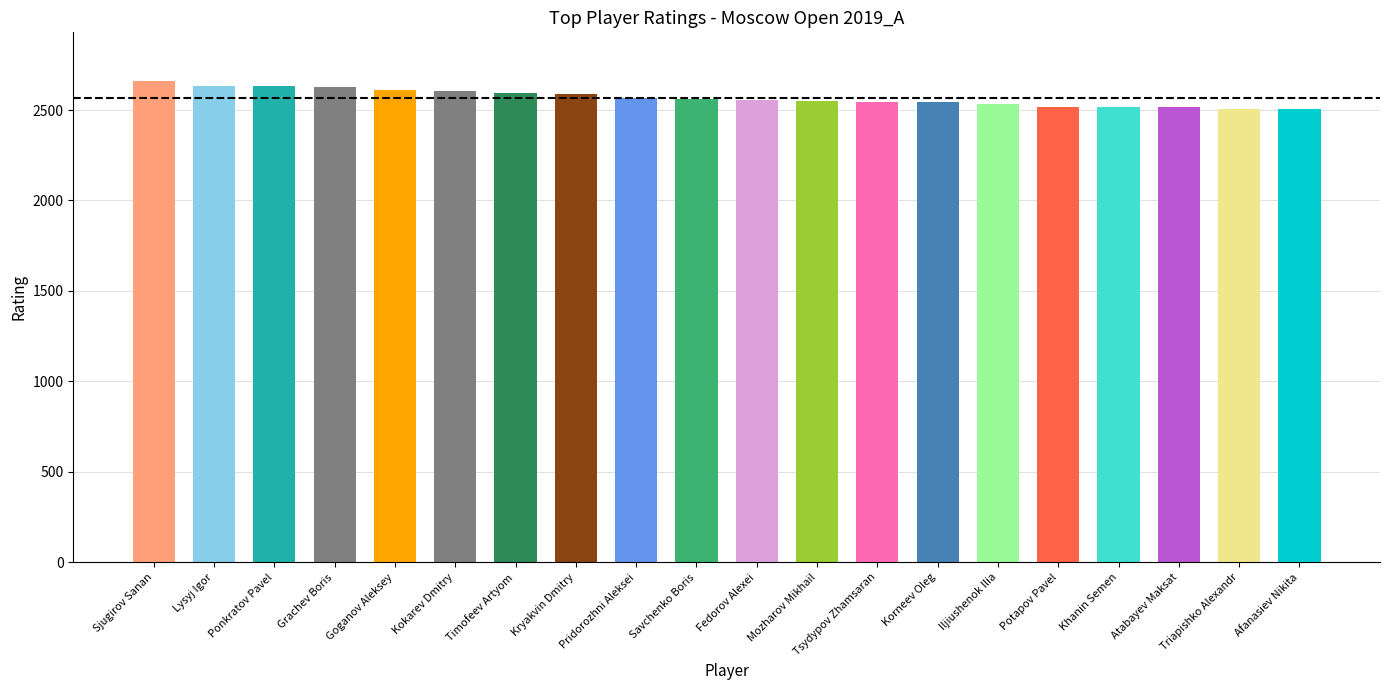

What is the label of the 7th bar from the left?

Timofeev Artyom